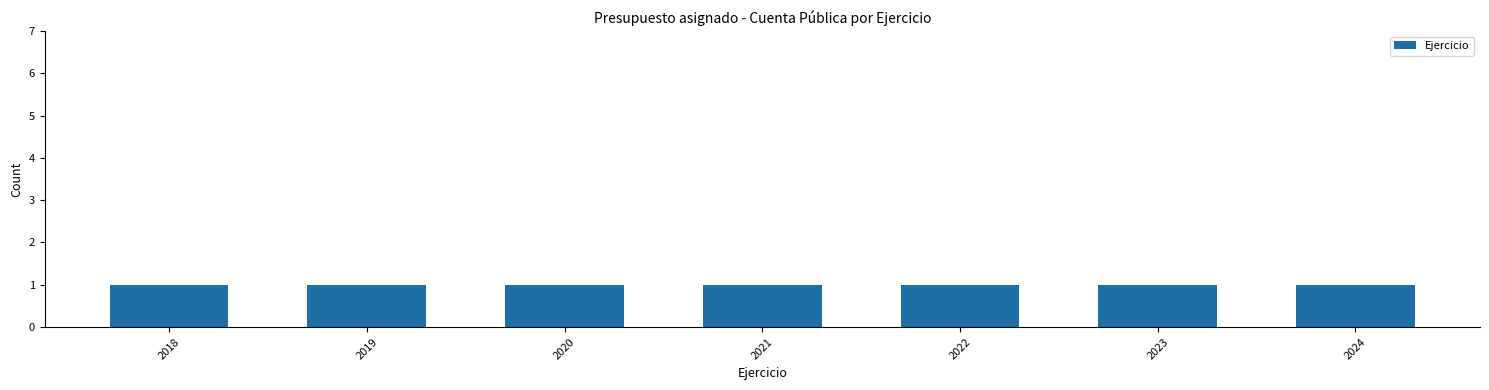

Which category has the highest value across all series?

2024